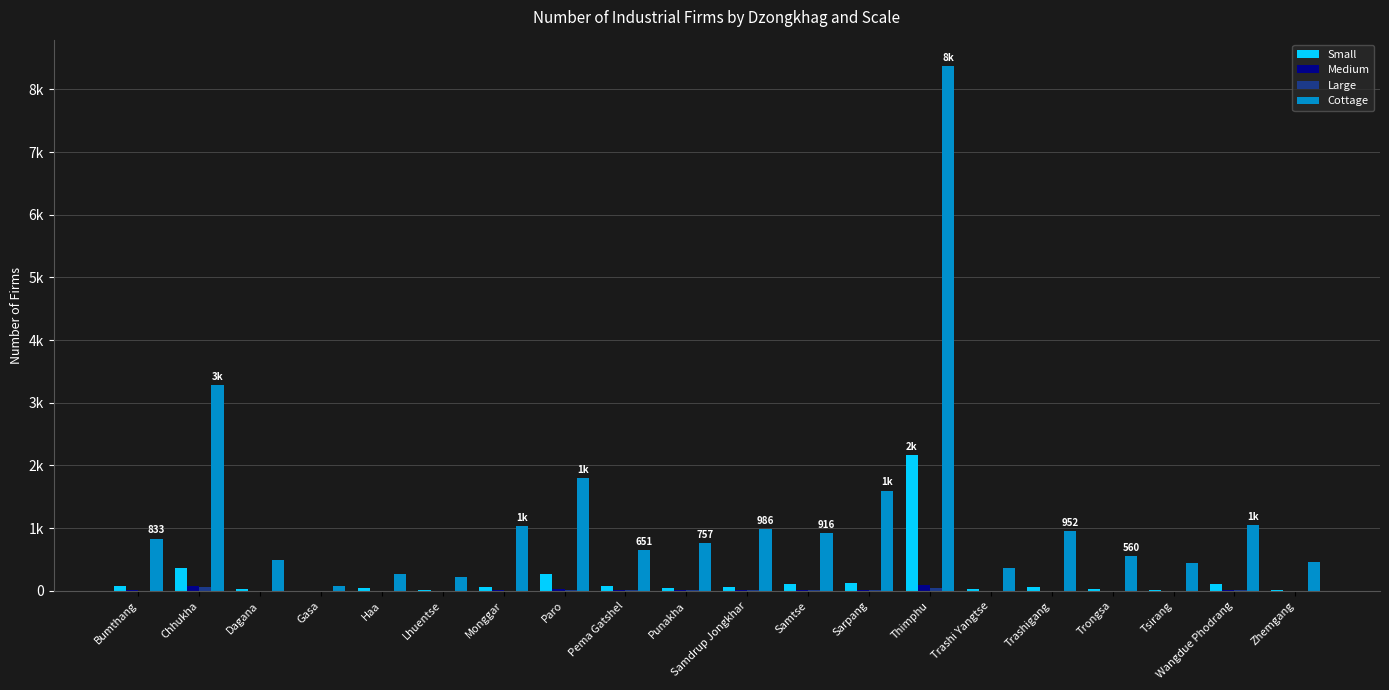

At which category is the sum across all series the highest?

Thimphu